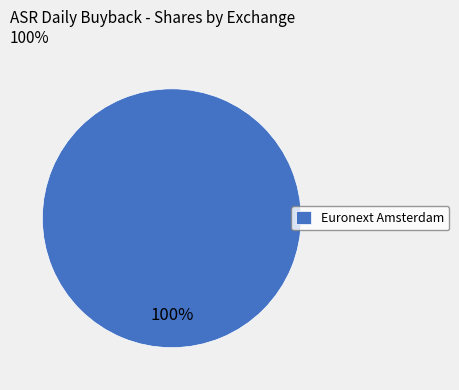

The Euronext Amsterdam slice represents 100% of the pie. True or false?

True